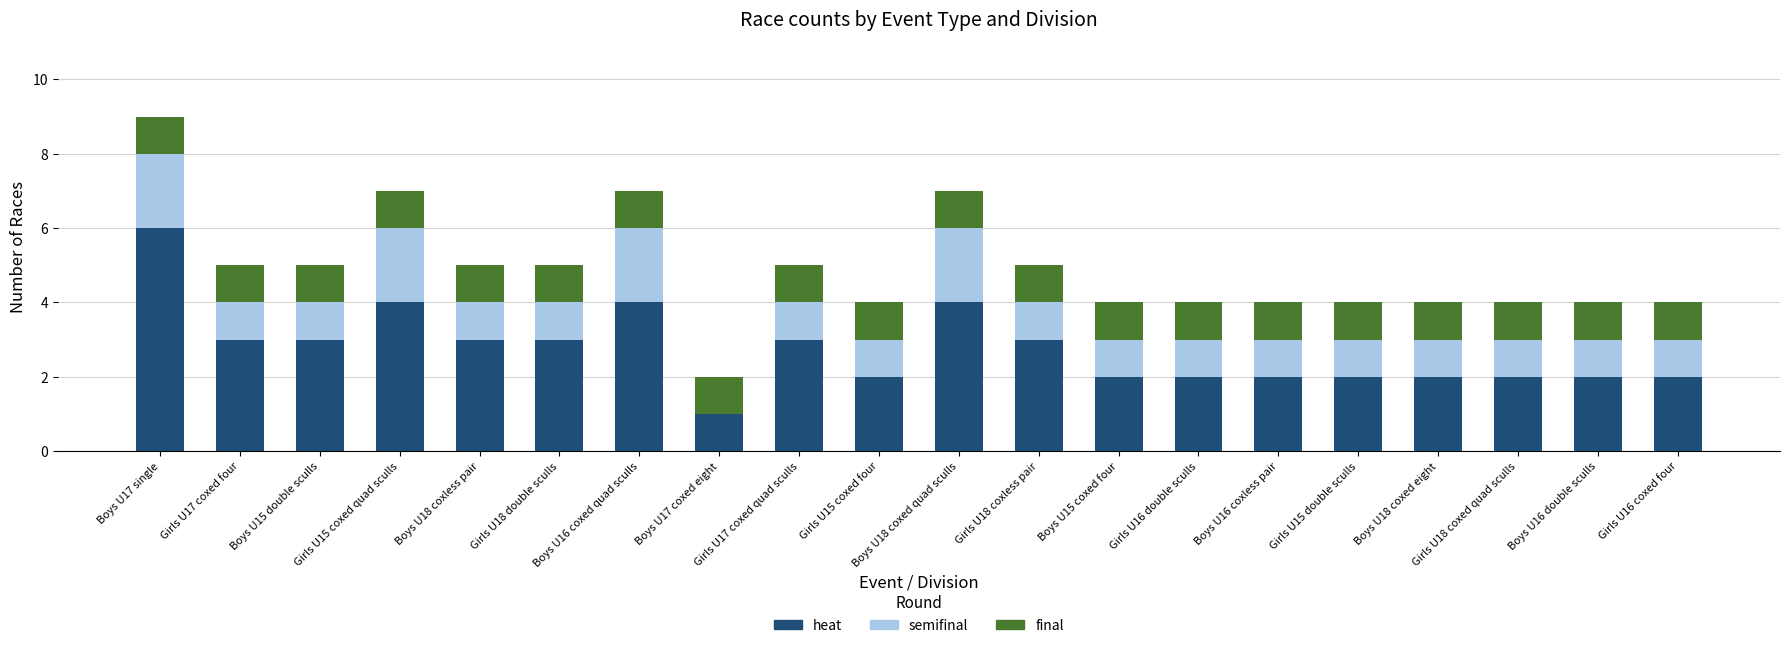

What is the average value of the heat series?

3